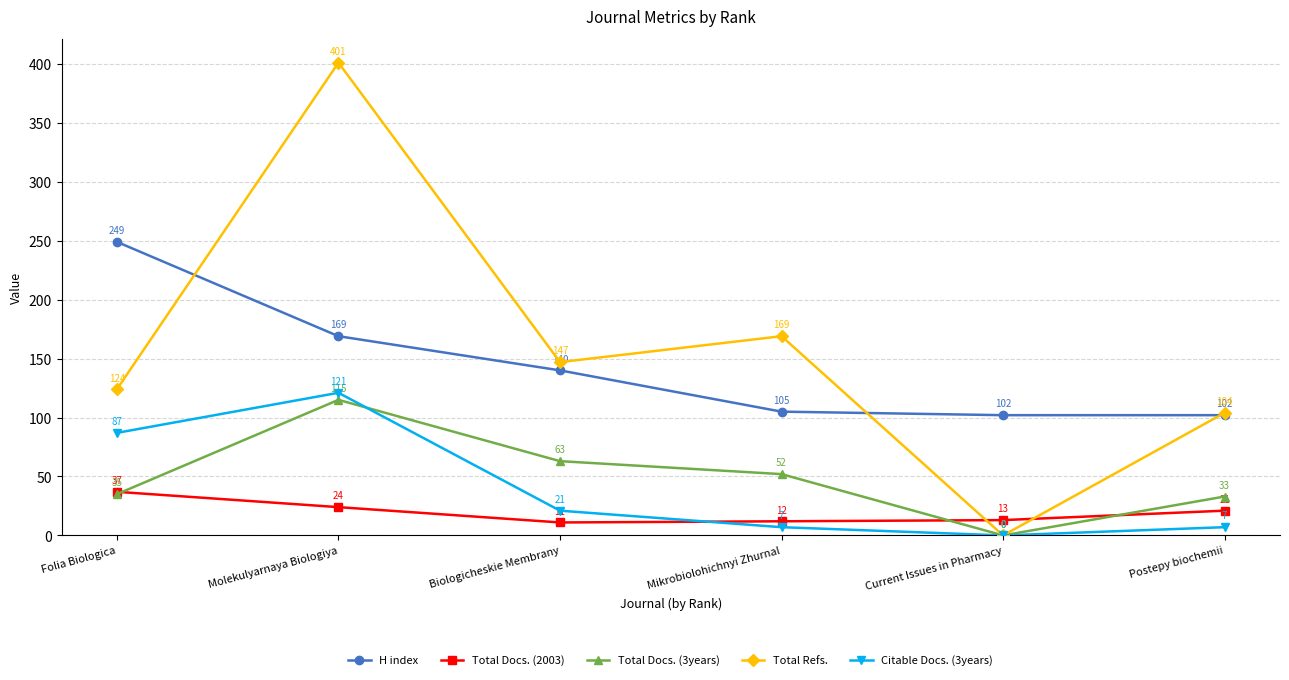

At which label does Total Docs. (3years) first exceed 52?

Molekulyarnaya Biologiya